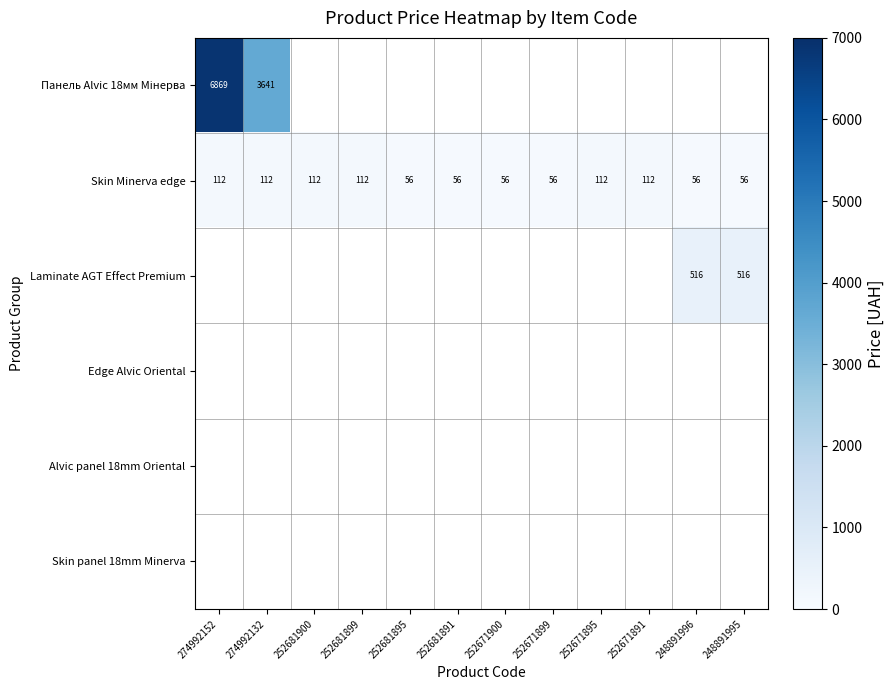

Which series has the largest range (max minus min)?

Панель Alvic 18мм Мінерва